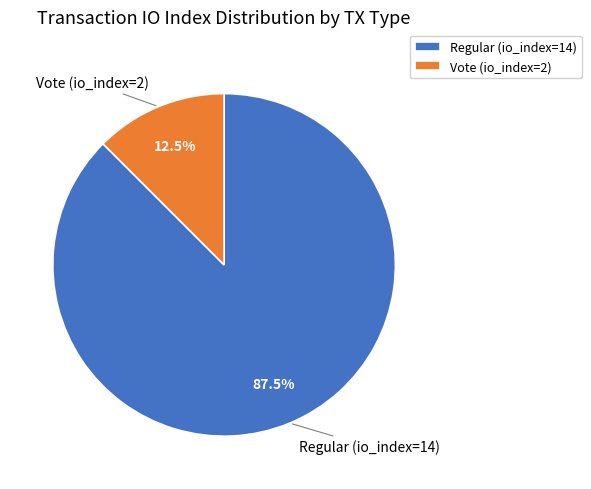

To the nearest percent, what is the average slice percentage?

50%